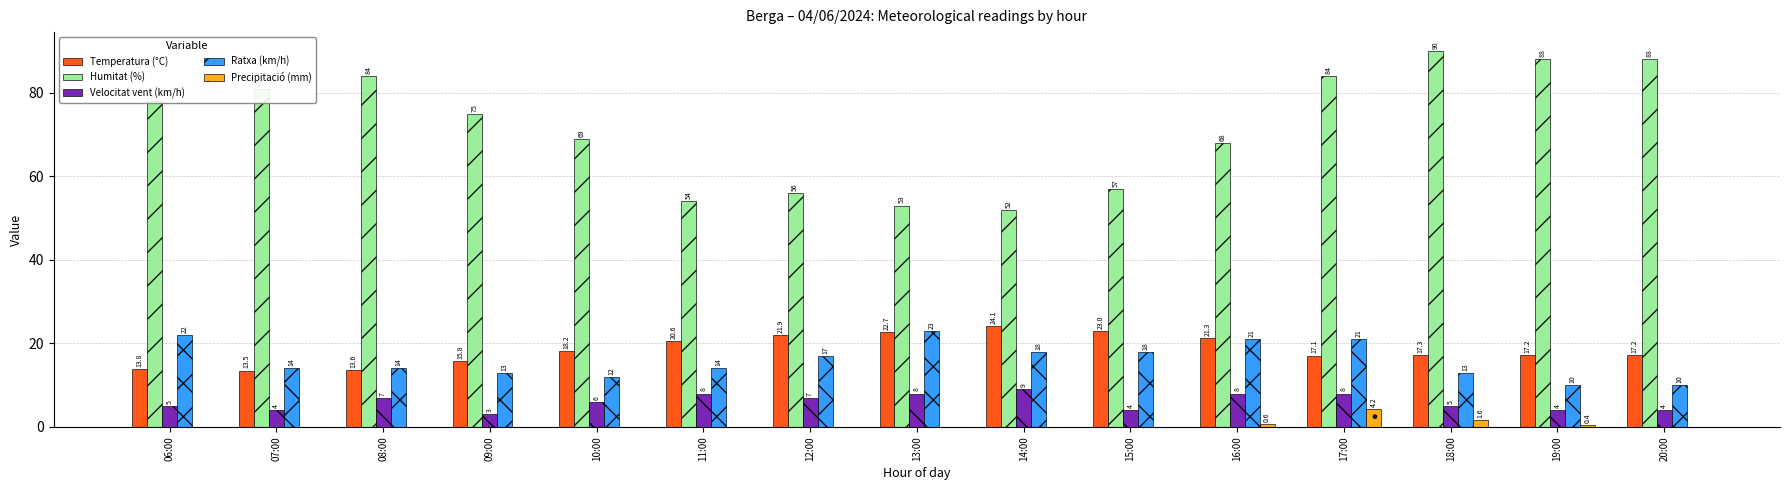

Where does the Ratxa (km/h) series first go above 14?

06:00